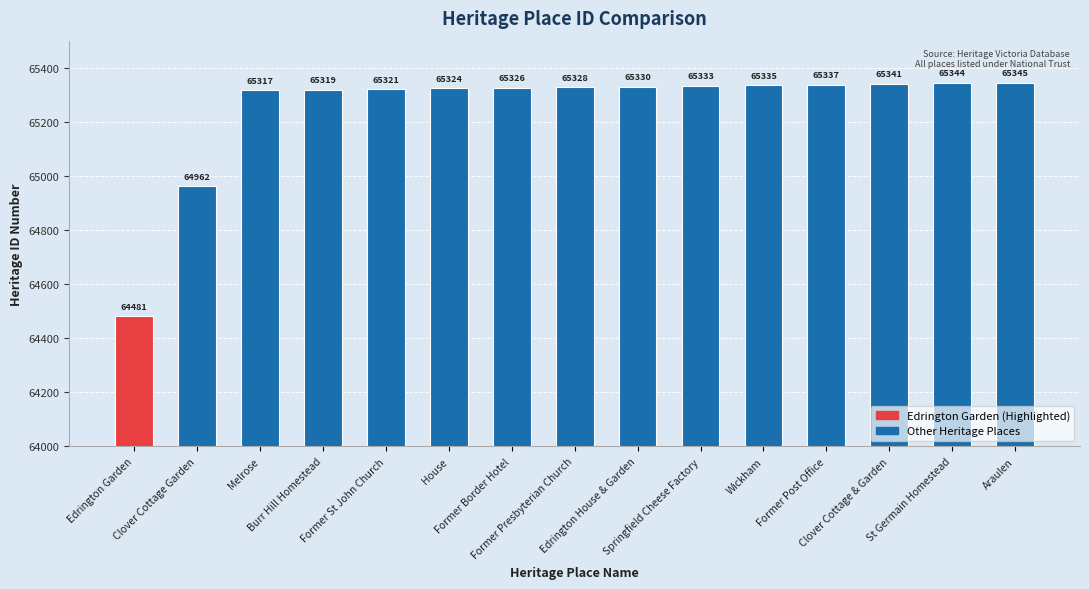

Rank the categories by value from highest to lowest.

Araulen, St Germain Homestead, Clover Cottage & Garden, Former Post Office, Wickham, Springfield Cheese Factory, Edrington House & Garden, Former Presbyterian Church, Former Border Hotel, House, Former St John Church, Burr Hill Homestead, Melrose, Clover Cottage Garden, Edrington Garden